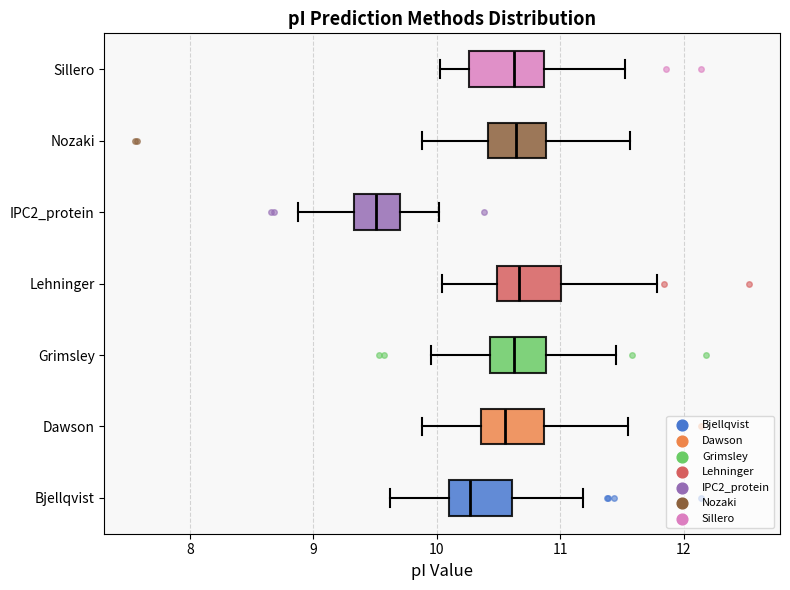

Reading bottom to top, transcribe this box plot: for each box, give where its median line is, the range the box spans, and where its two whiskers end, as read against the x-axis. The values are not printed on the chart, so give them approximately, as read against the axis.

Bjellqvist: median 10.3, box 10.1 to 10.6, whiskers 9.6 to 11.2
Dawson: median 10.6, box 10.4 to 10.9, whiskers 9.9 to 11.6
Grimsley: median 10.6, box 10.4 to 10.9, whiskers 10.0 to 11.4
Lehninger: median 10.7, box 10.5 to 11.0, whiskers 10.0 to 11.8
IPC2_protein: median 9.5, box 9.3 to 9.7, whiskers 8.9 to 10.0
Nozaki: median 10.6, box 10.4 to 10.9, whiskers 9.9 to 11.6
Sillero: median 10.6, box 10.3 to 10.9, whiskers 10.0 to 11.5